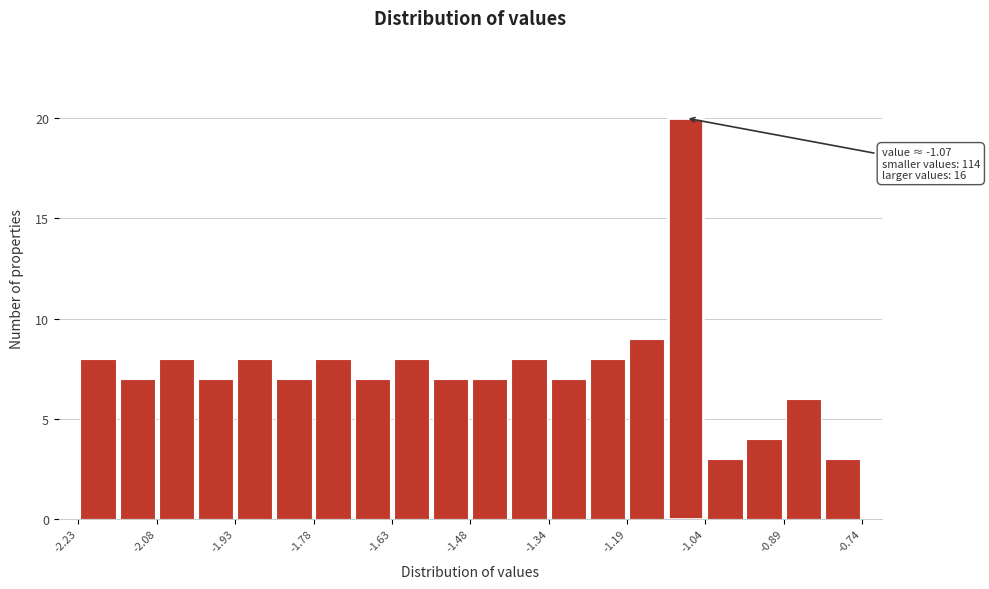

Around what value on the x-axis is the tallest bar? Give the approximate position of its centre, as read against the axis.

-1.08